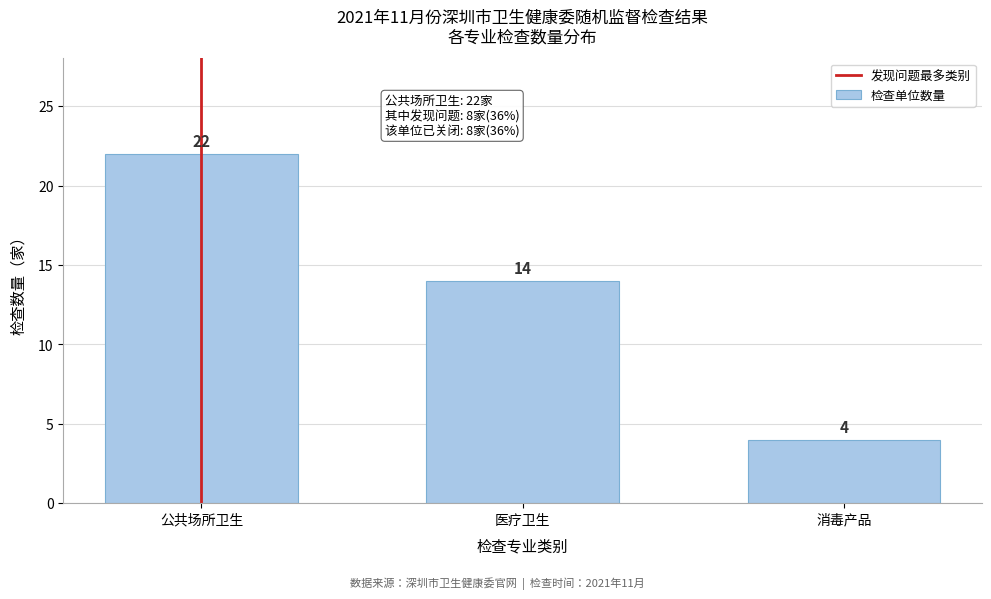

Reading right to left, list all the values displayed in this chart.

消毒产品=4	医疗卫生=14	公共场所卫生=22